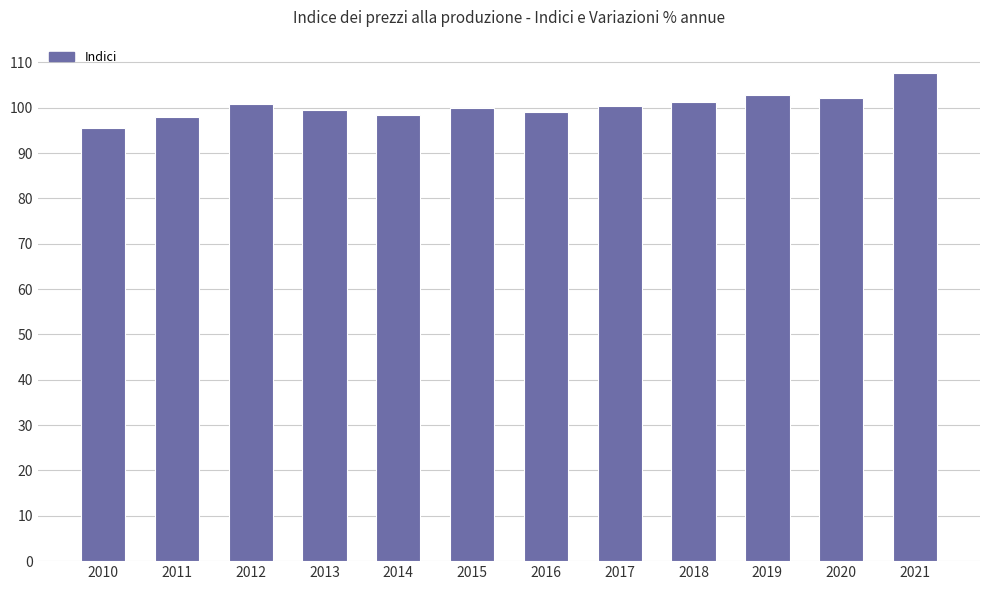

What is the smallest value displayed?

95.5